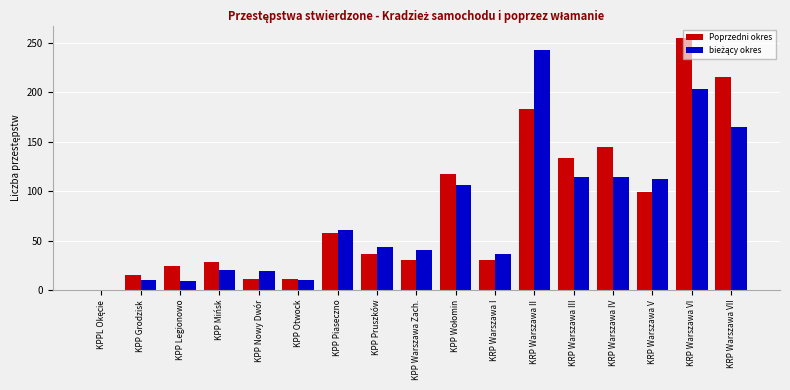

What is the total value across all series at KPP Legionowo?

33